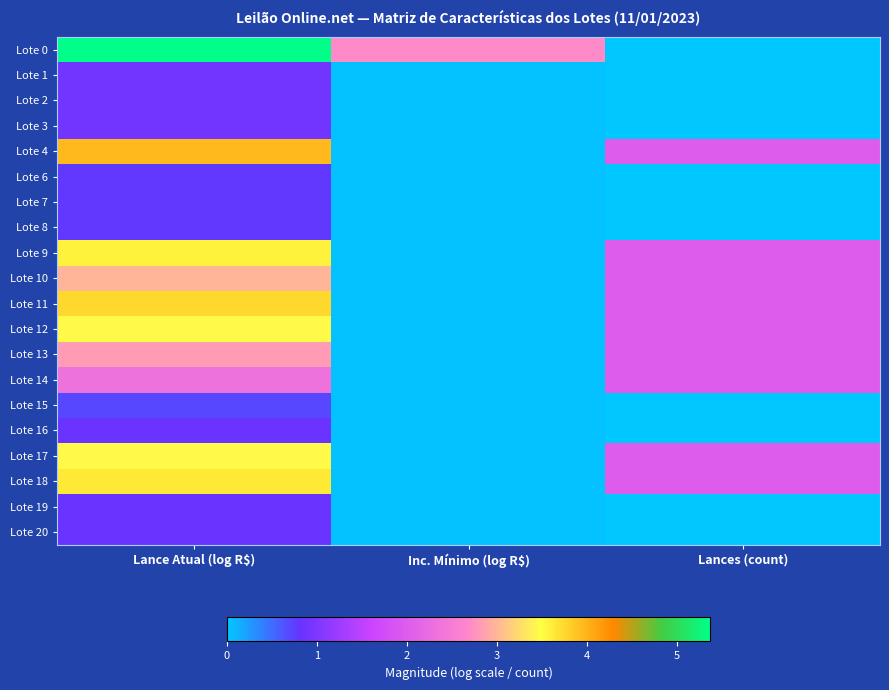

List the series in order of their peak value, highest first.

Lote 0, Lote 4, Lote 11, Lote 18, Lote 9, Lote 17, Lote 12, Lote 10, Lote 13, Lote 14, Lote 1, Lote 2, Lote 3, Lote 16, Lote 19, Lote 20, Lote 6, Lote 7, Lote 8, Lote 15